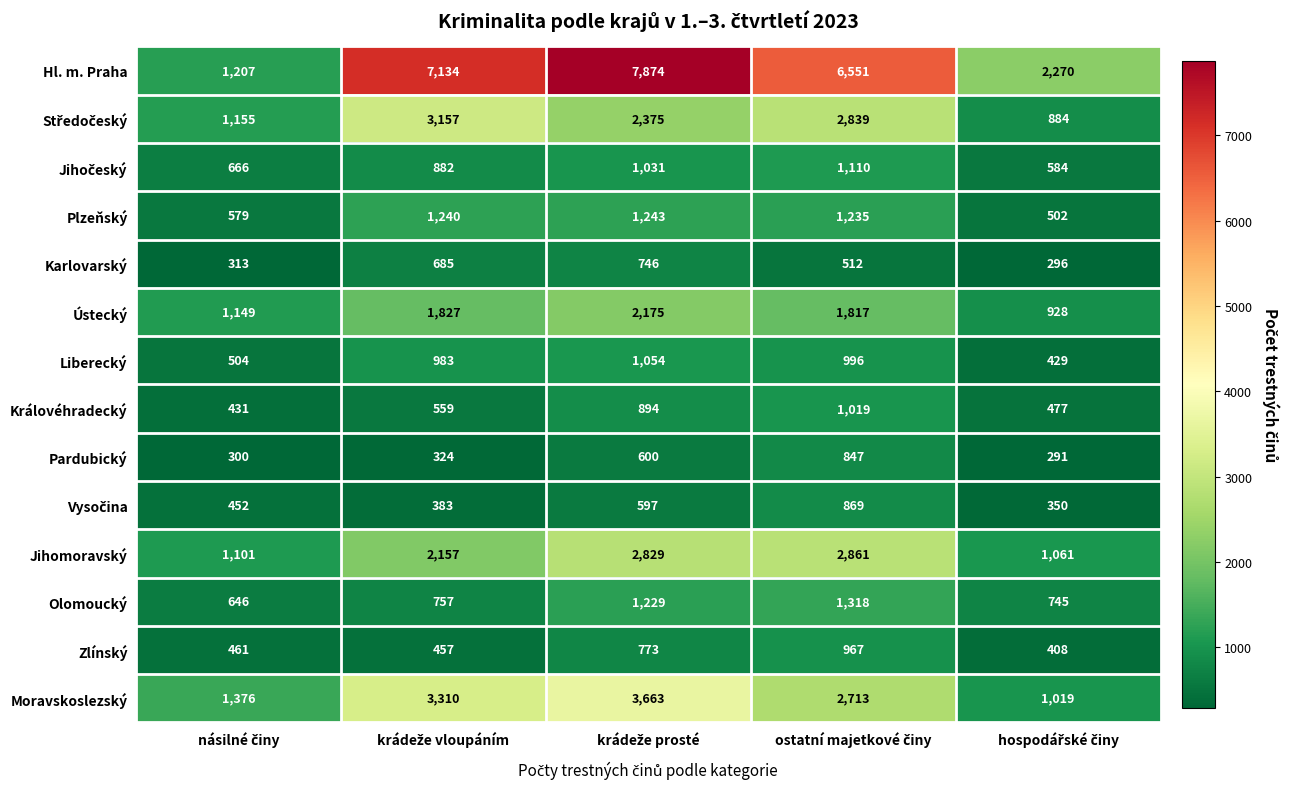

Which series has the largest total across all categories?

Hl. m. Praha